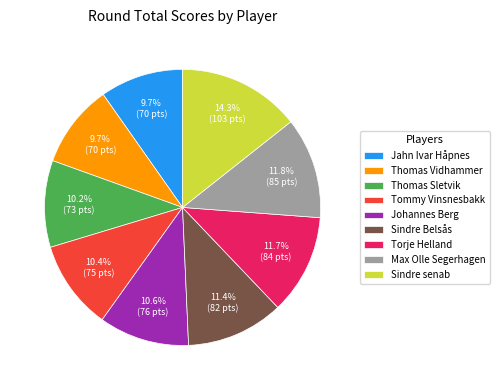

To the nearest percent, what is the combined percentage of Tommy Vinsnesbakk and Sindre Belsås?

22%